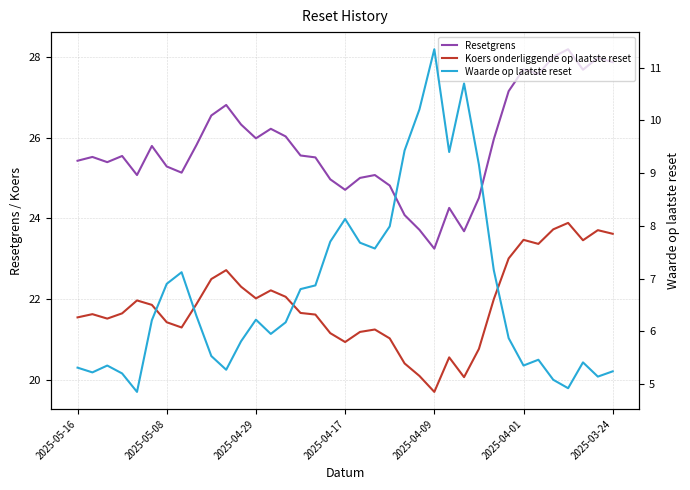

In Resetgrens, how many points are lower than both neighbors (excluding endpoints)?

9